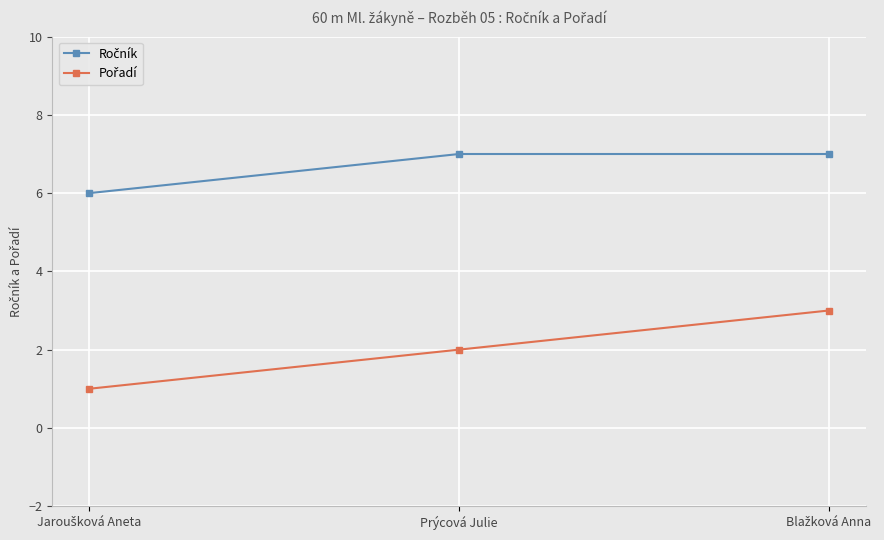

At how many categories does at least one series exceed 5?

3